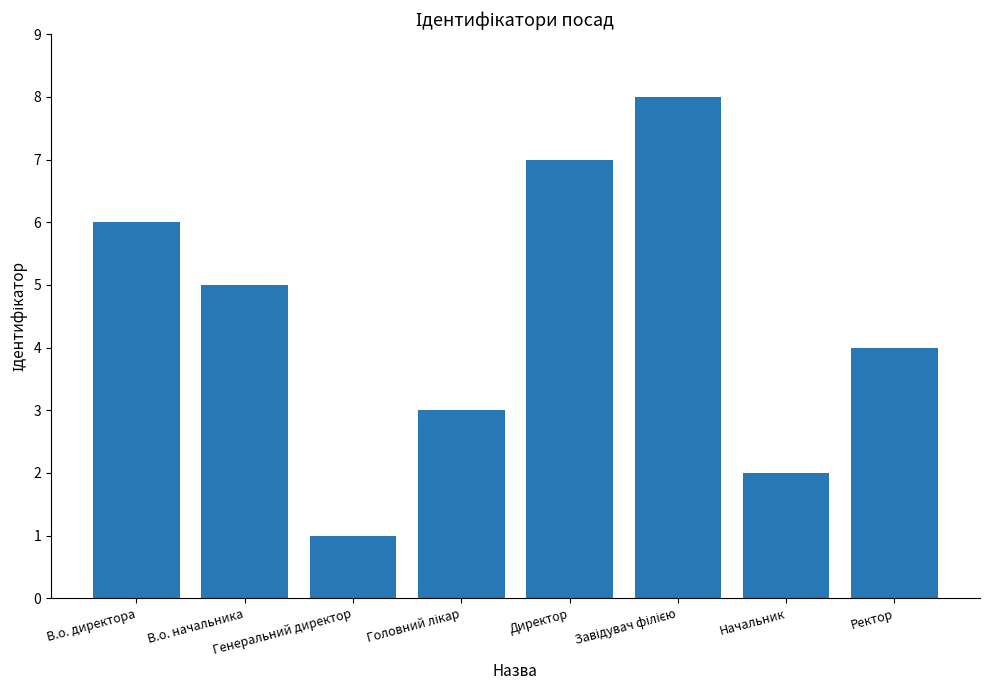

What is the sum of all values?

36